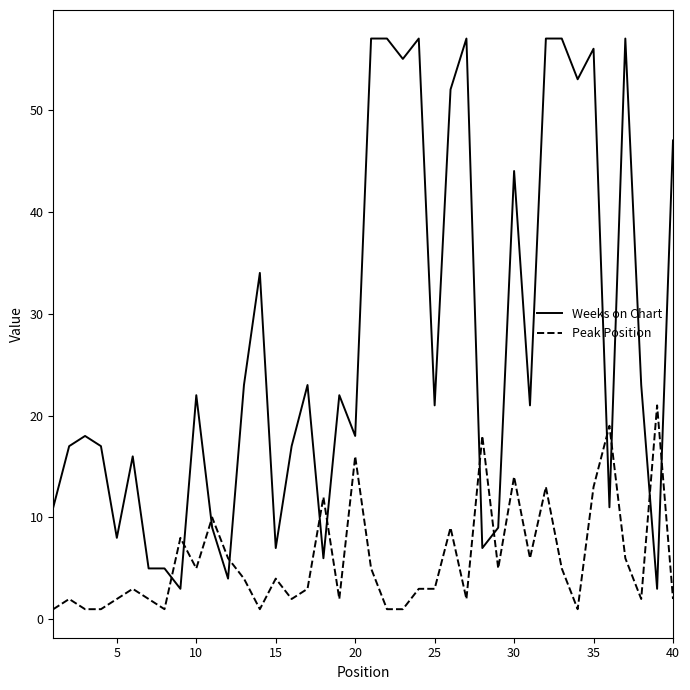

Does the chart have visible grid lines?

No